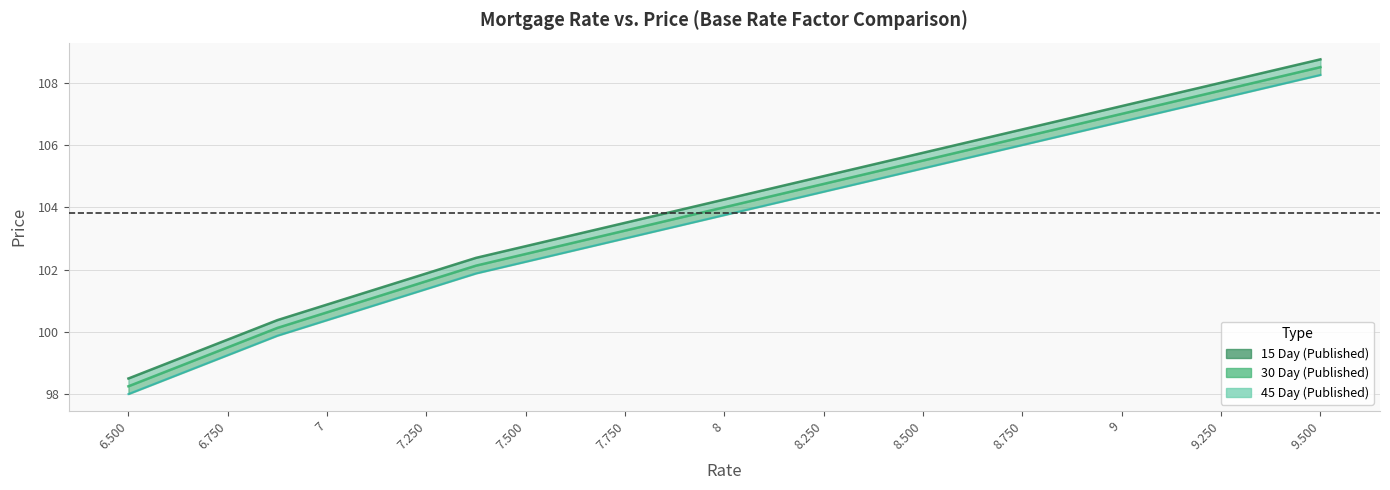

True or false: 15 Day (Published) has more than 1 interior local peaks.

False